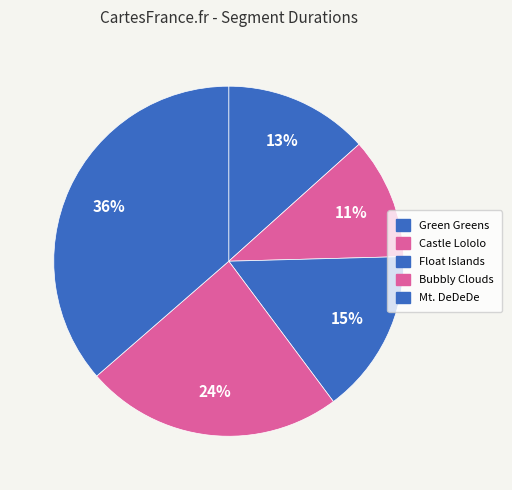

Rank the categories by value from lowest to highest.

Castle Lololo, Green Greens, Float Islands, Bubbly Clouds, Mt. DeDeDe